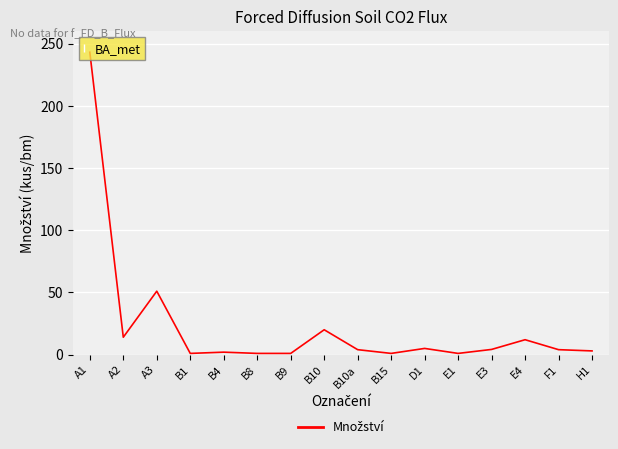

Where is the data nearest to the value 122?

A3